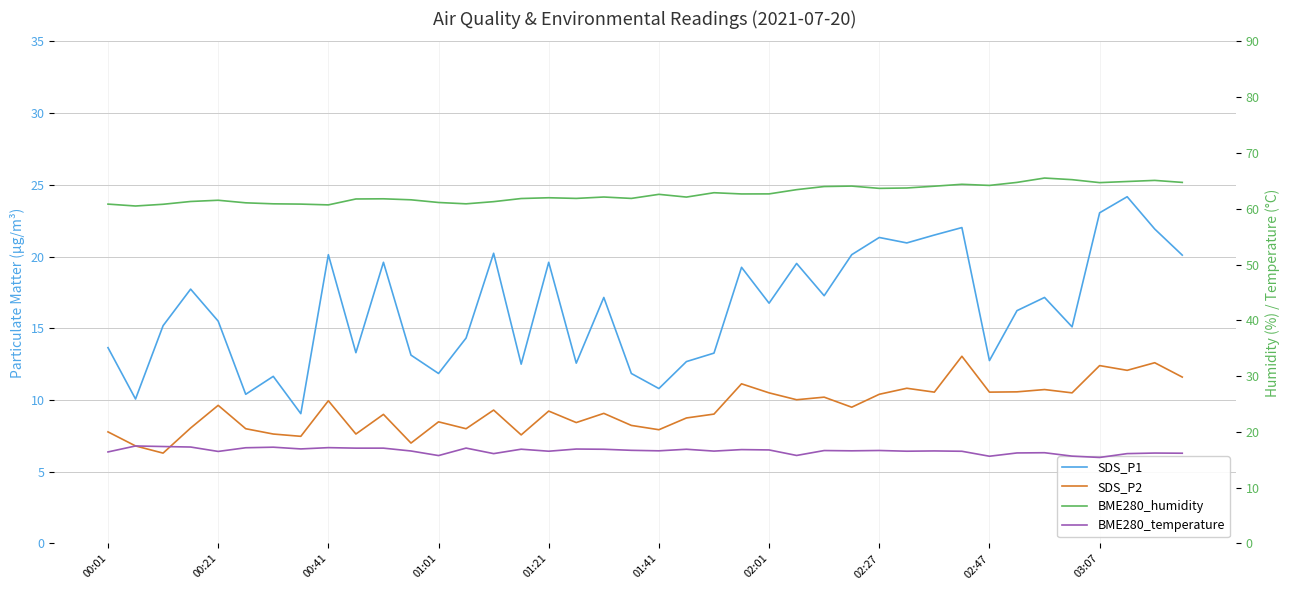

What is the difference between the highest and lowest values at 23?

51.5